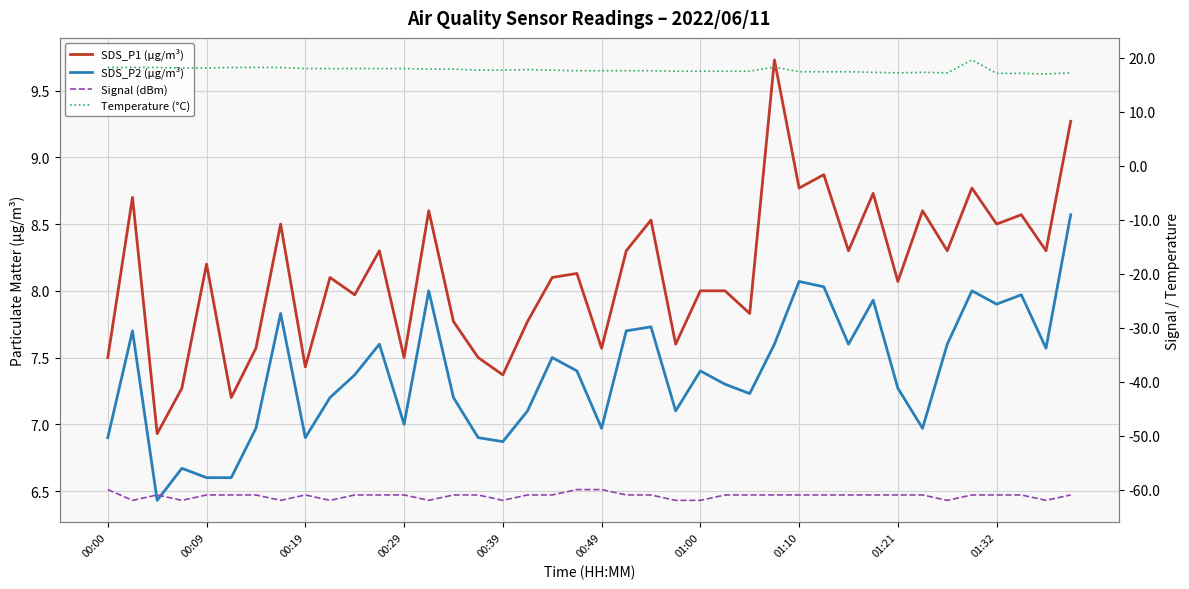

What is the approximate value of Signal (dBm) at 33?

-61.0